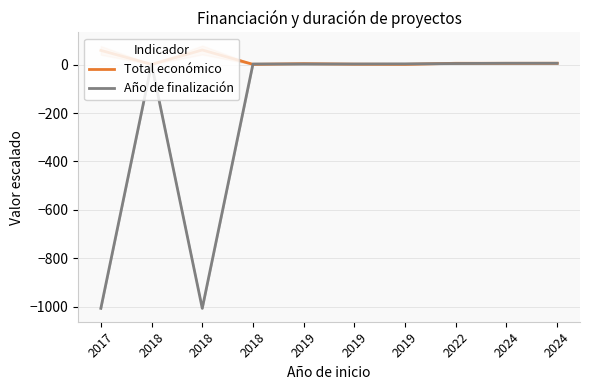

True or false: Total económico has more than 2 interior local peaks.

True